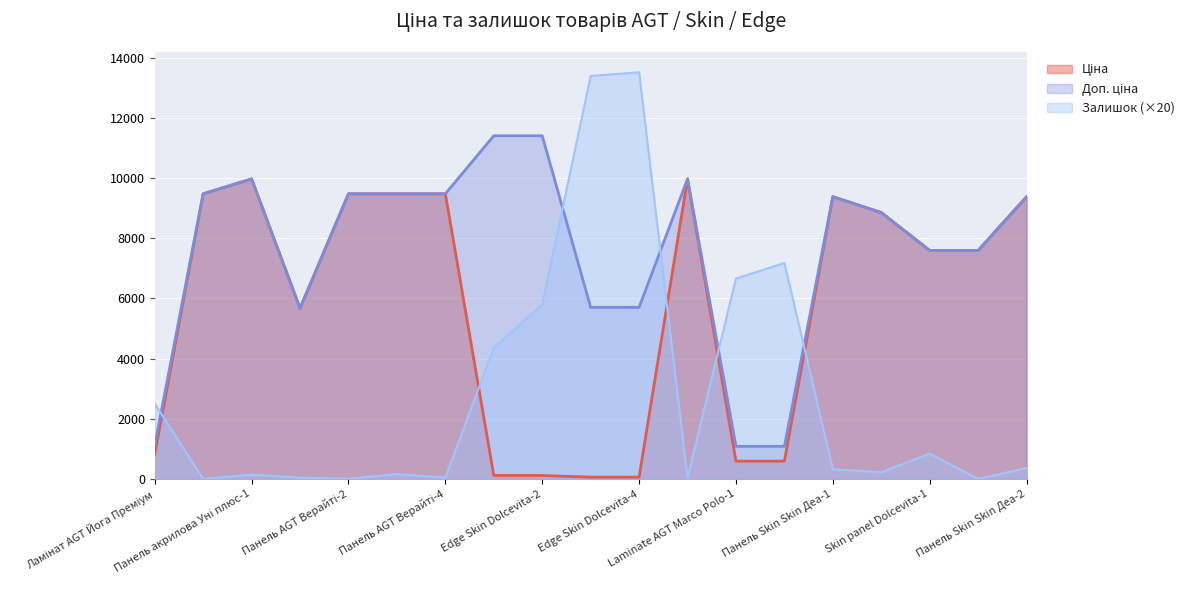

Which category has the highest value in the Залишок series?

Edge Skin Dolcevita-4